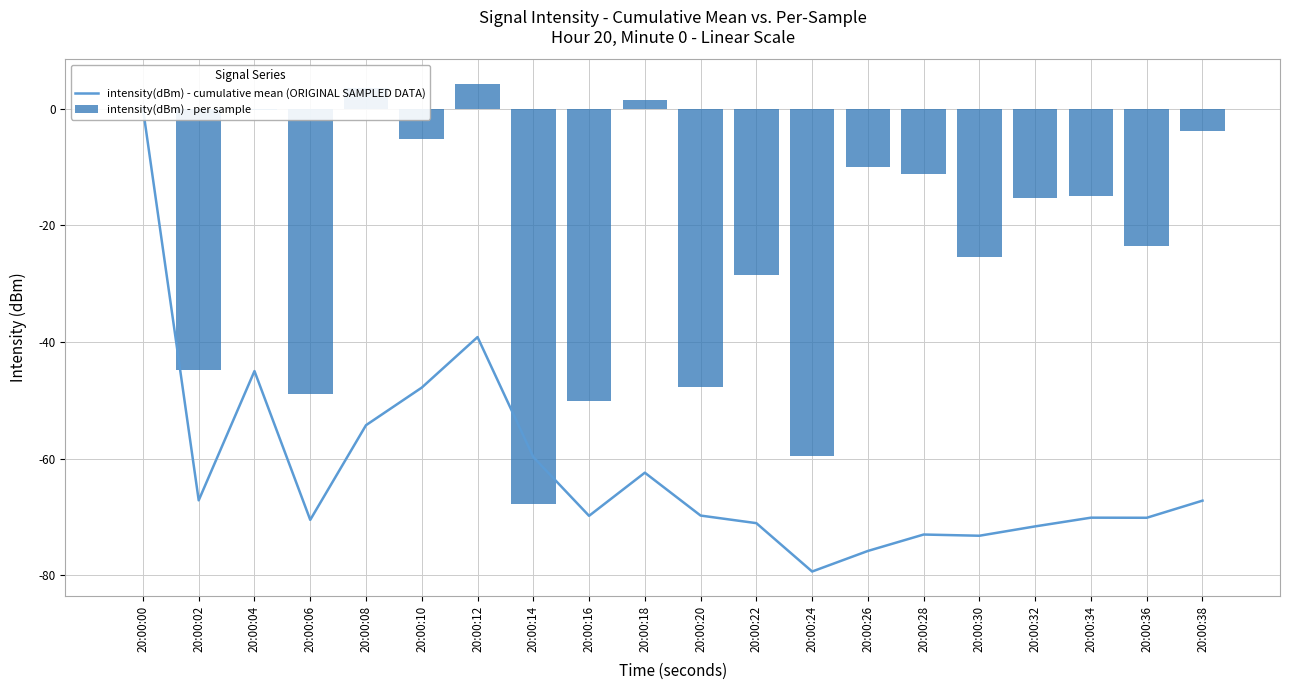

Reading left to right, what are all the values shown in this chart?

intensity(dBm) - cumulative mean (ORIGINAL SAMPLED DATA): 0.0	-67.1	-45.0	-70.5	-54.3	-47.8	-39.2	-59.7	-69.8	-62.4	-69.8	-71.1	-79.3	-75.8	-73.0	-73.2	-71.6	-70.1	-70.1	-67.2
intensity(dBm) - per sample: 0.0	-44.8	-0.2	-49.0	3.5	-5.2	4.3	-67.9	-50.2	1.4	-47.7	-28.5	-59.6	-10.0	-11.2	-25.4	-15.3	-14.9	-23.5	-3.8